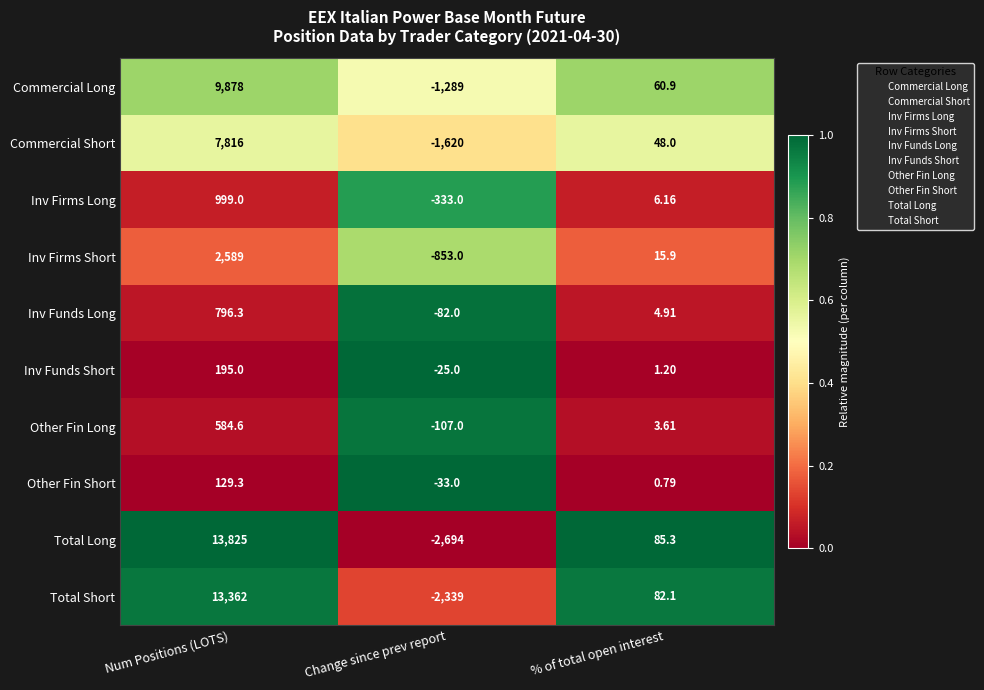

List the series in order of their peak value, lowest first.

Other Fin Short, Inv Funds Short, Other Fin Long, Inv Funds Long, Inv Firms Long, Inv Firms Short, Commercial Short, Commercial Long, Total Short, Total Long